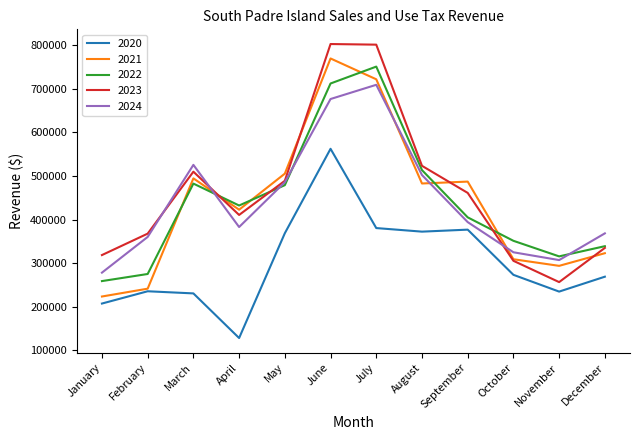

True or false: 2021 has a value of 1255258 at July.

False